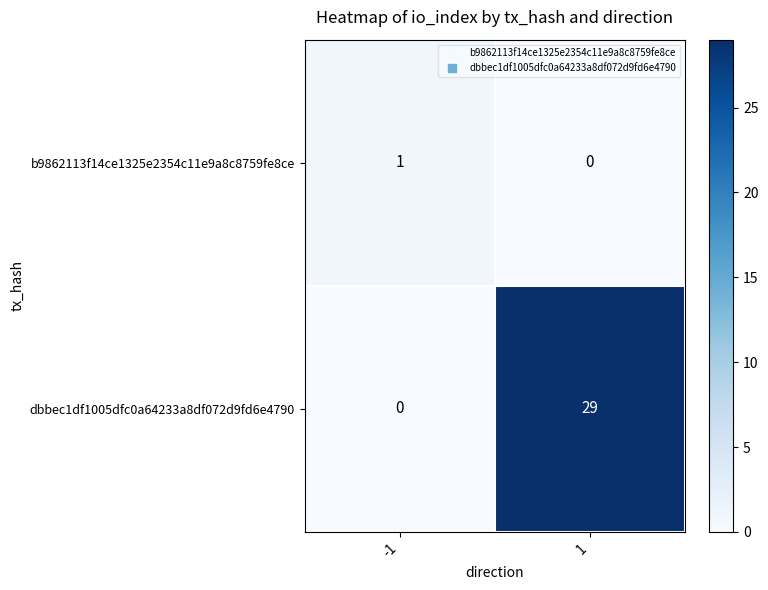

Which series has the largest total across all categories?

dbbec1df1005dfc0a64233a8df072d9fd6e4790